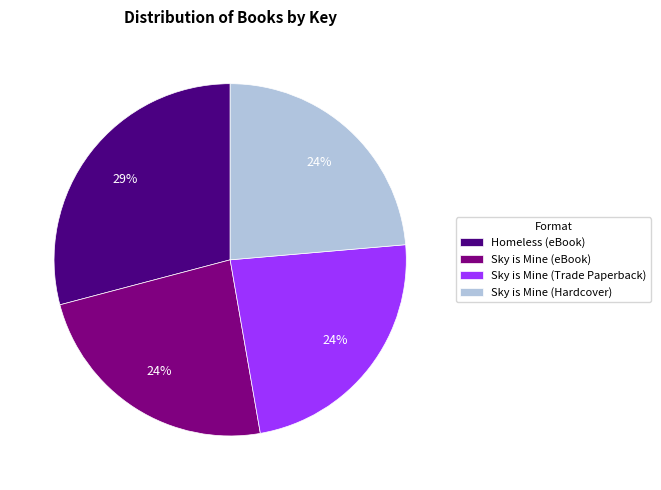

The Sky is Mine (eBook) slice represents 18% of the pie. True or false?

False